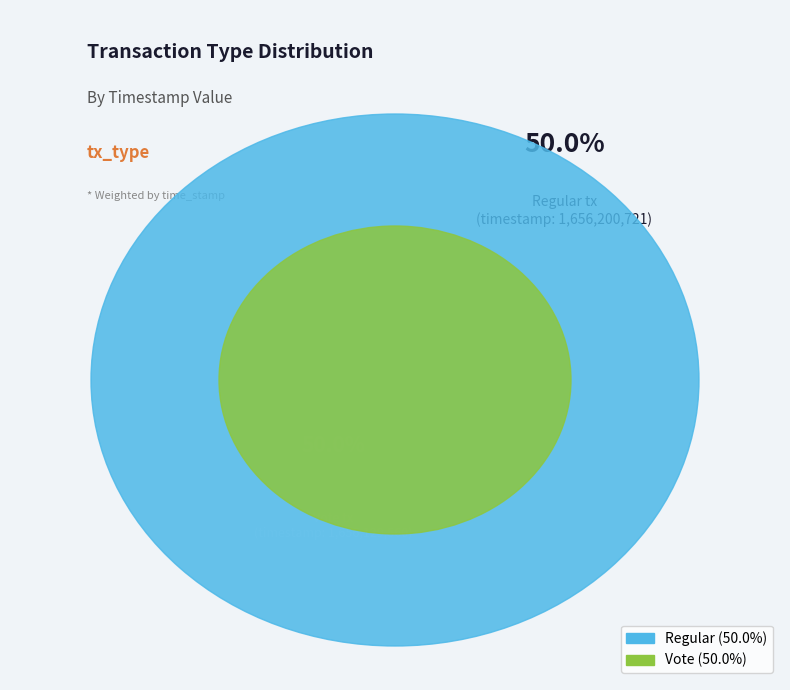

What is the majority slice?

Regular